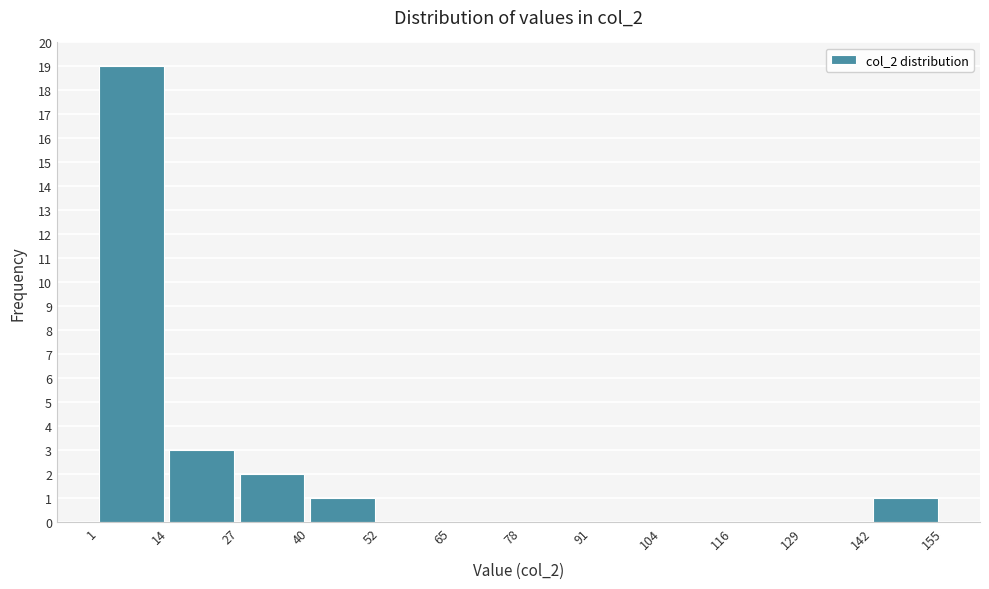

Reading left to right, transcribe this chart: for each bar, give the range it covers on the x-axis and its height. The values are not printed on the chart, so give them approximately, as read against the axis.

1 to 14: 19
14 to 27: 3
27 to 40: 2
40 to 52: 1
52 to 65: 0
65 to 78: 0
78 to 91: 0
91 to 104: 0
104 to 116: 0
116 to 129: 0
129 to 142: 0
142 to 155: 1